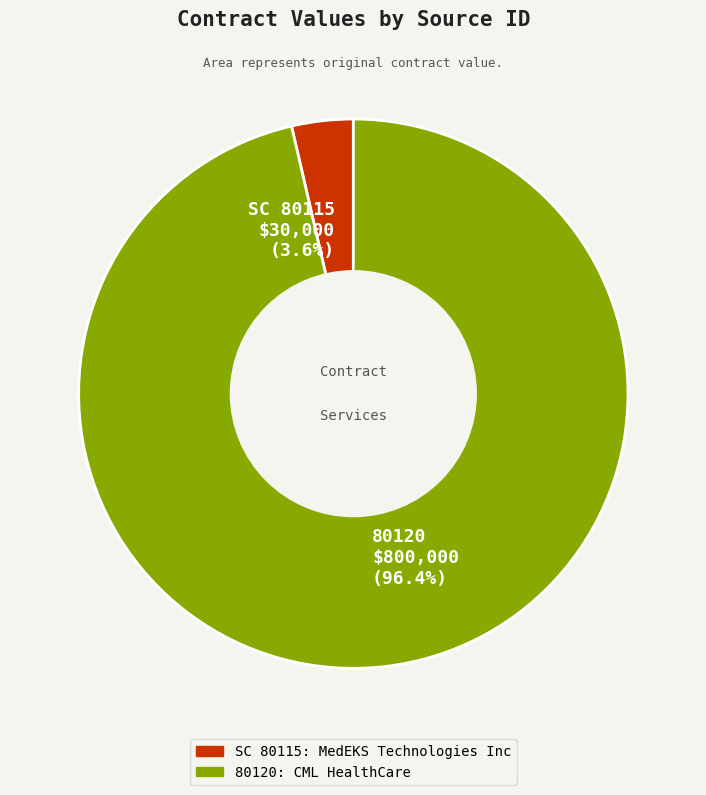

Which slice is the smallest?

SC 80115